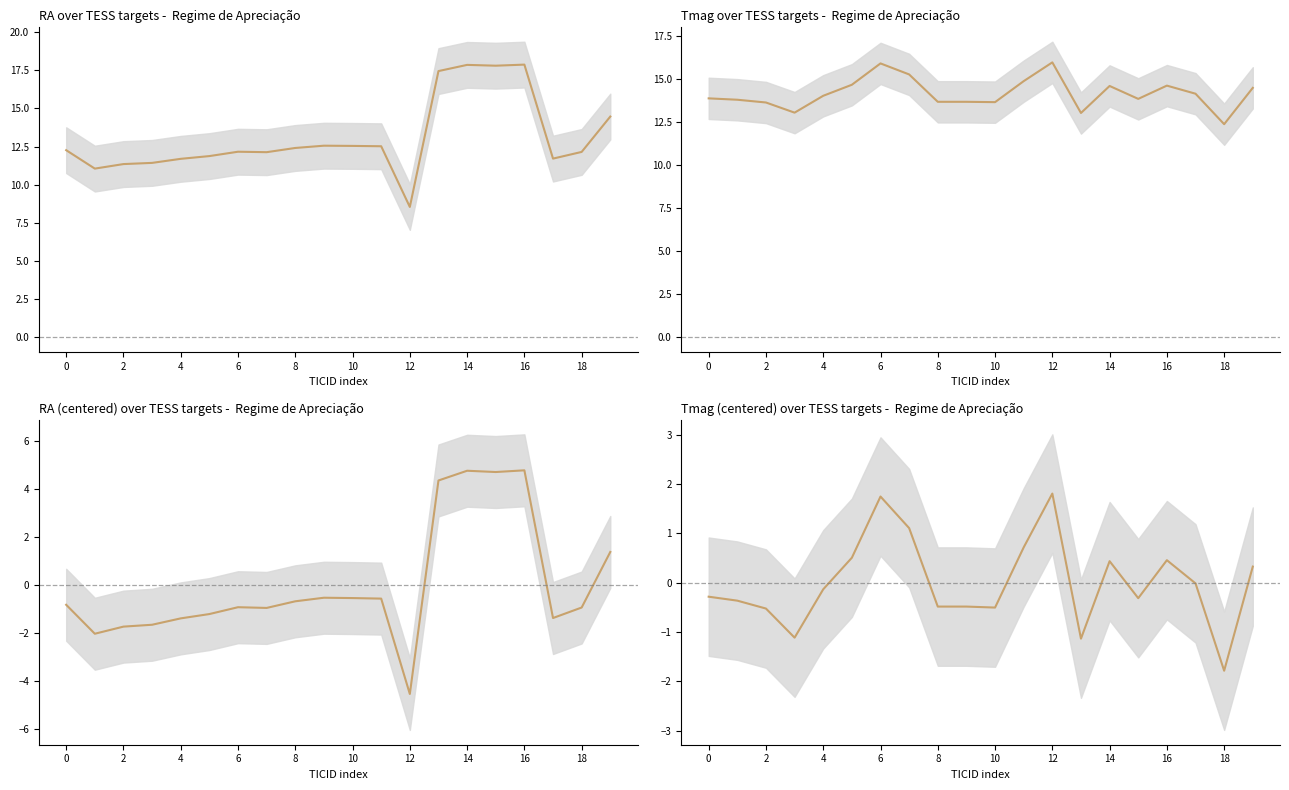

How many interior local valleys (lower than both neighbors) does the data have?

5